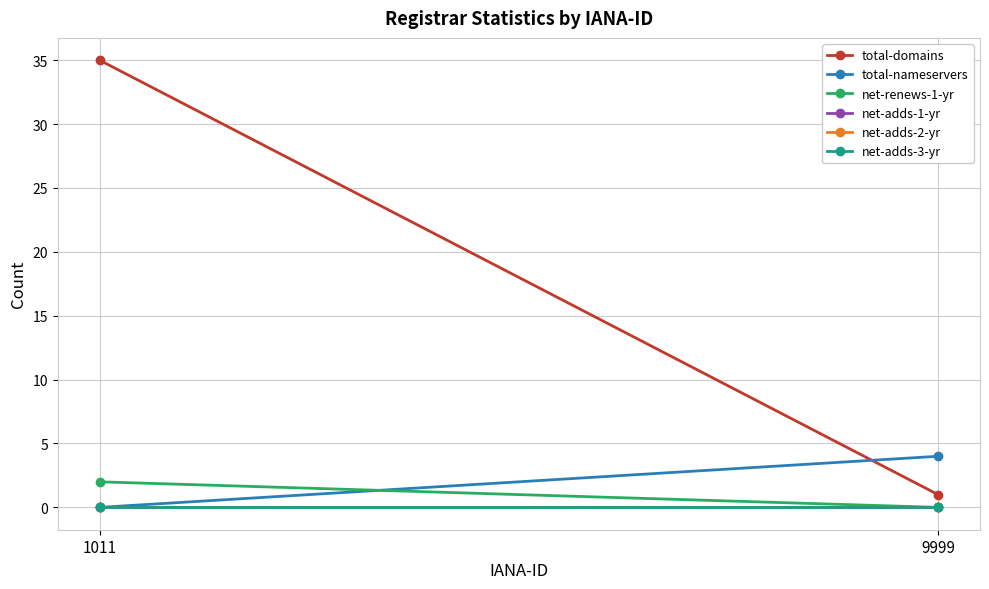

What is the difference between the maximum and minimum values in the net-renews-1-yr series?

2